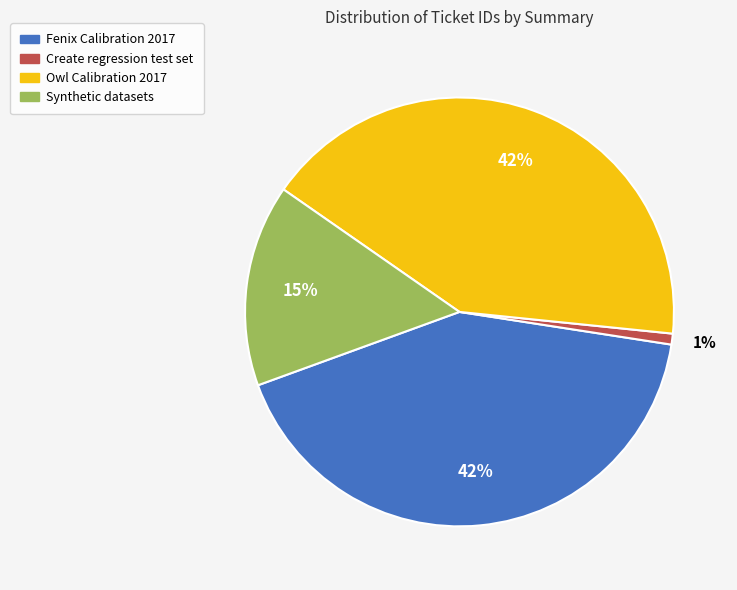

Do Create regression test set and Owl Calibration 2017 together represent more than half of the pie?

No